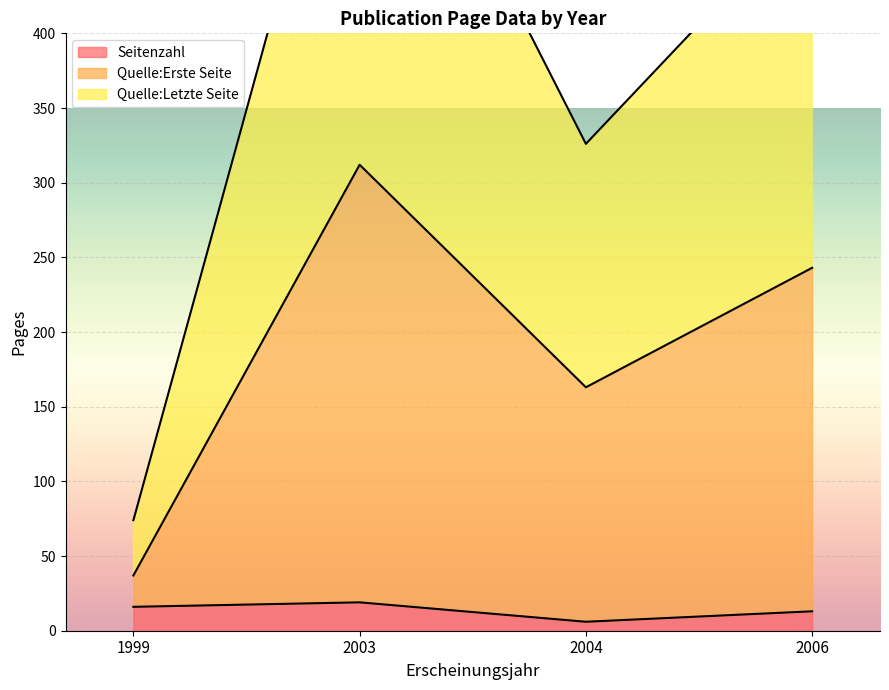

True or false: Quelle:Letzte Seite has a value of 486 at 2006.

True